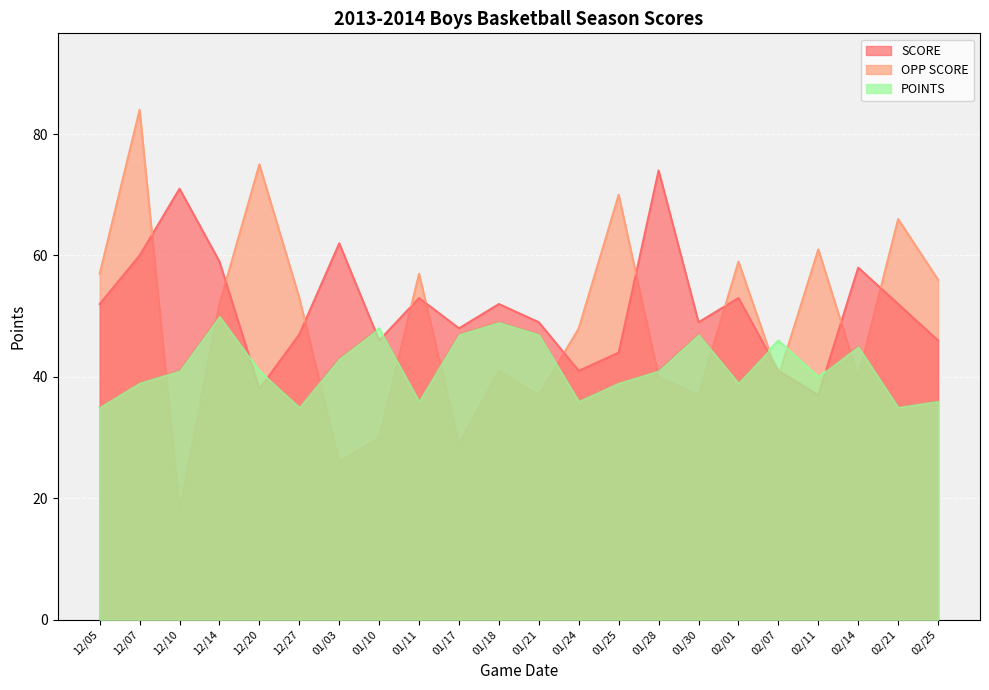

Rank the series by their maximum value, from lowest to highest.

POINTS, SCORE, OPP SCORE